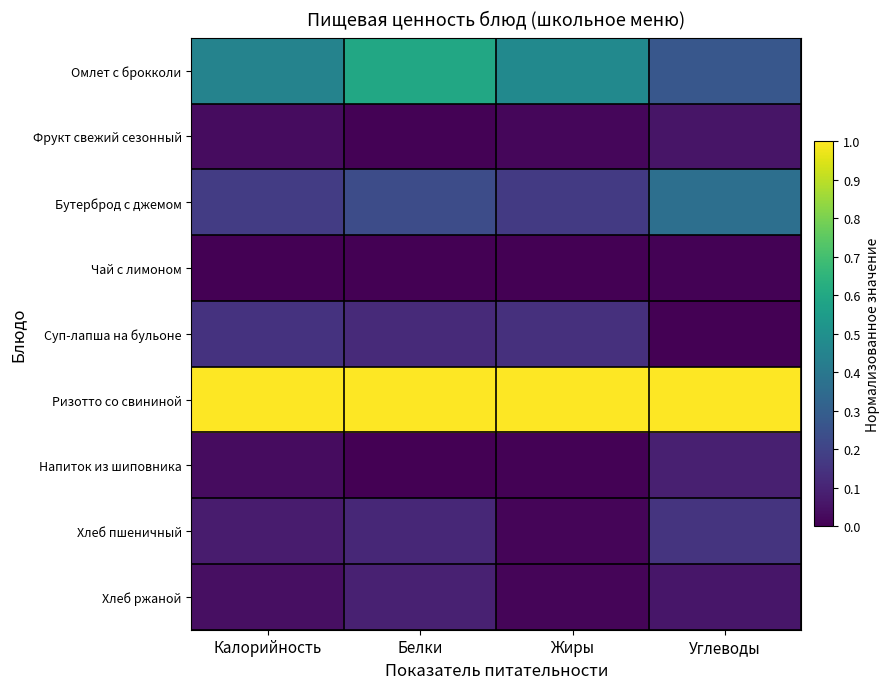

Between Белки and Жиры, which series saw the biggest shift?

Омлет с брокколи